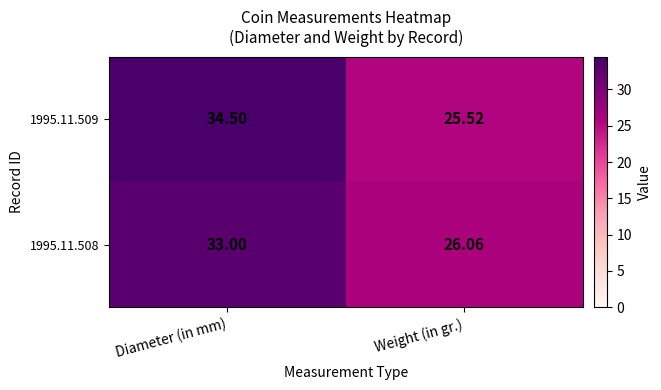

Which category has the highest value across all series?

Diameter (in mm)